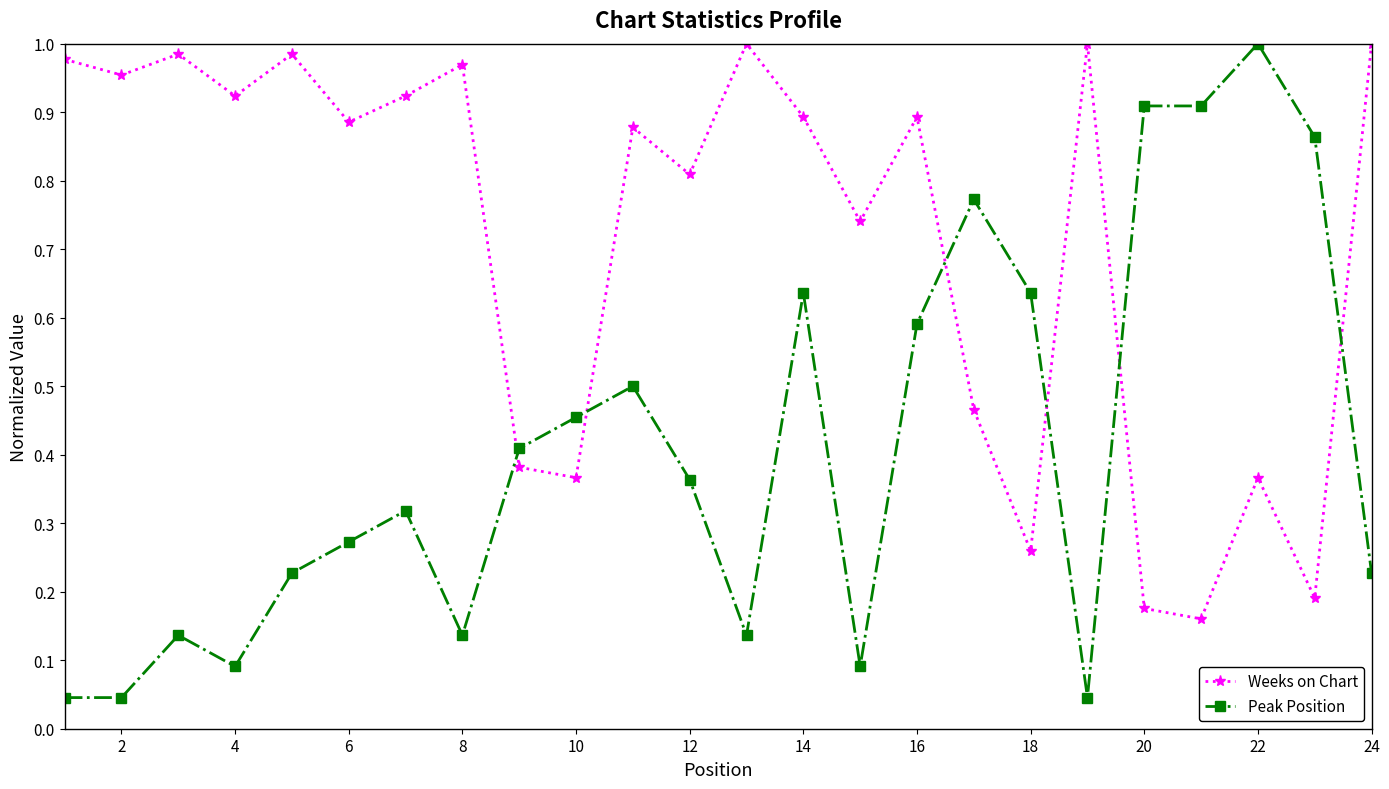

How many interior local valleys does the Weeks on Chart series have?

9